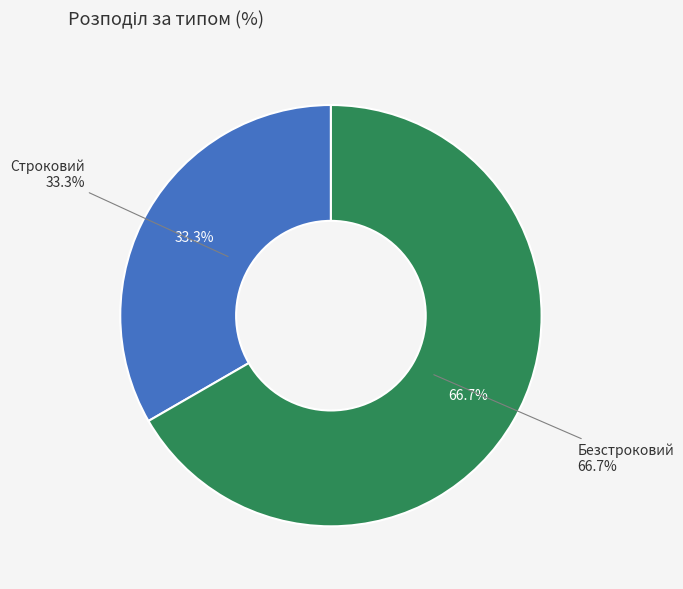

Rank the categories by value from lowest to highest.

Строковий, Безстроковий